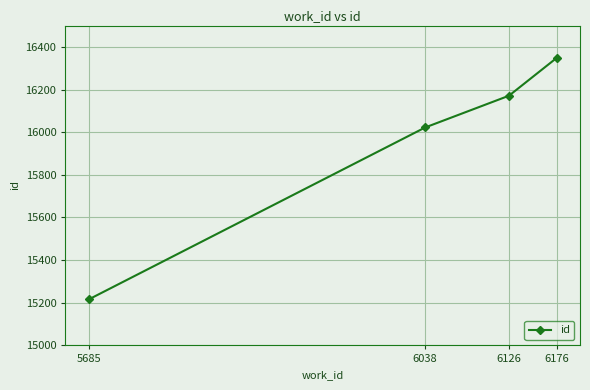

What value does the data have at 6038?

16022